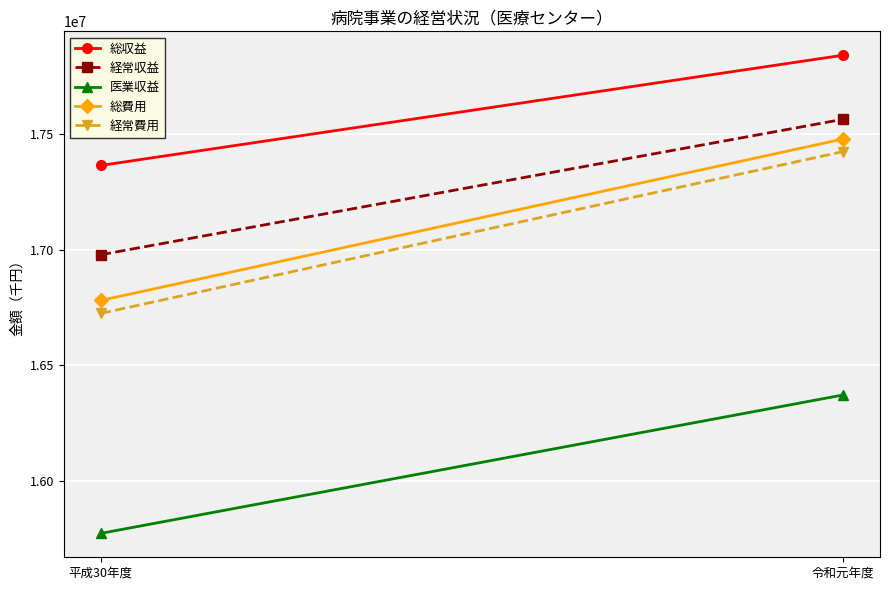

At which category is the sum across all series the highest?

令和元年度